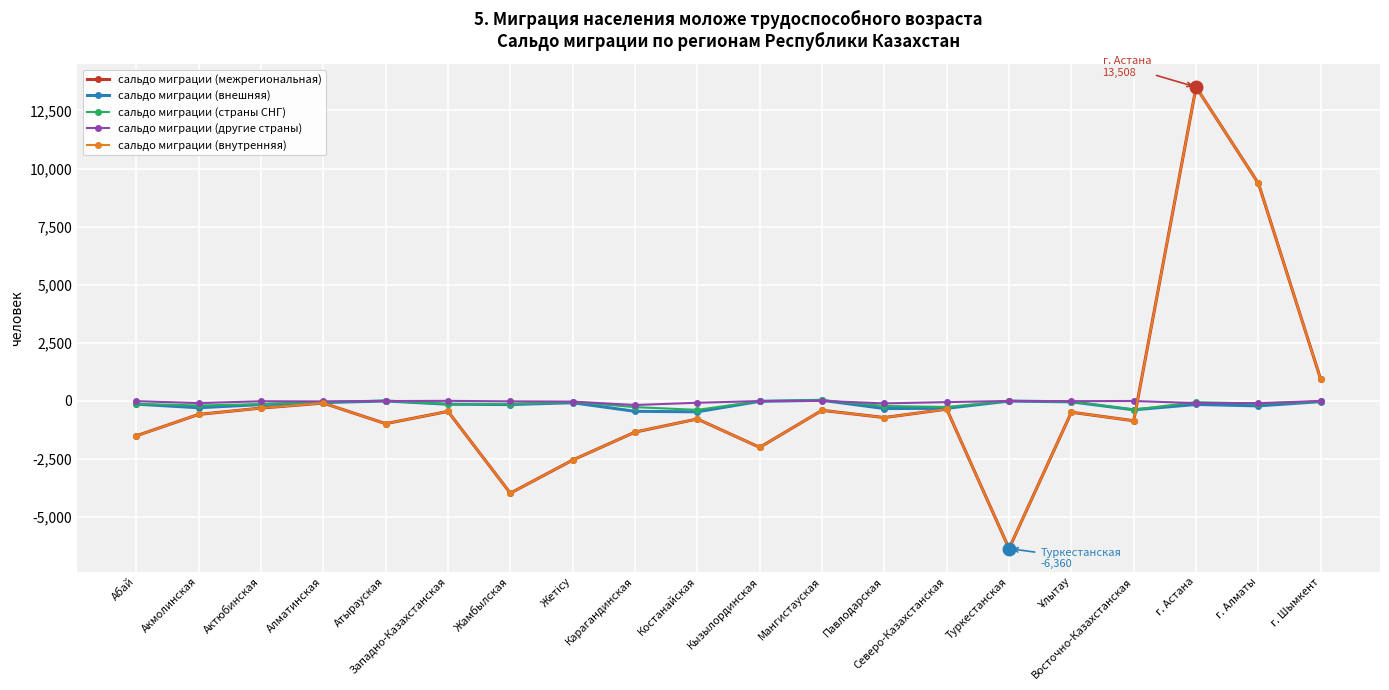

Does the chart have visible grid lines?

Yes